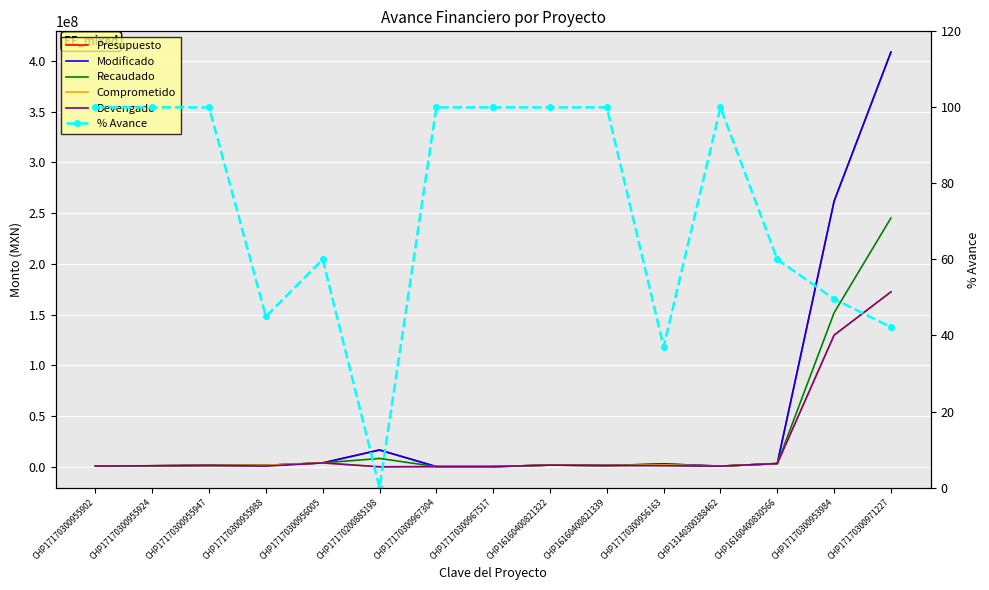

At which category is the sum across all series the highest?

CHP17170300971227